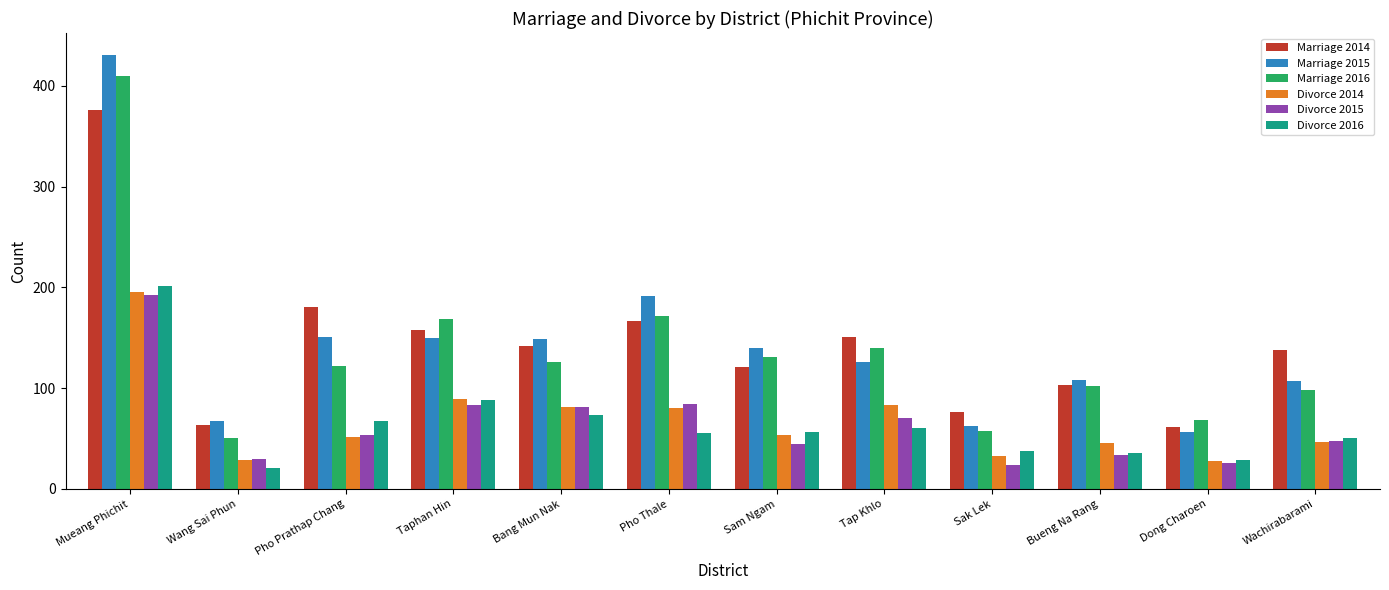

What is the difference between the second highest and second lowest values in the Divorce 2016 series?

59